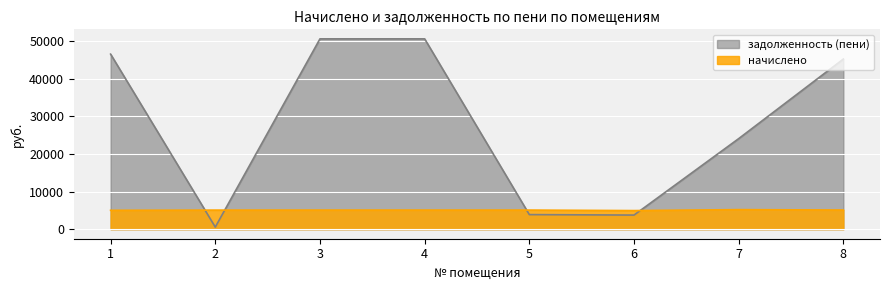

Which series has the largest range (max minus min)?

задолженность (пени)